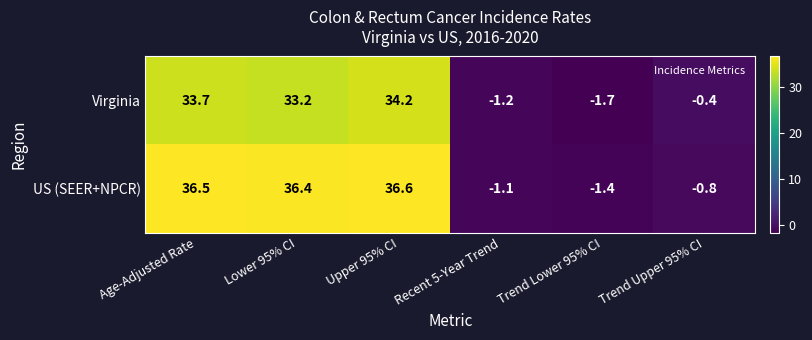

Which series changed the most between Age-Adjusted Rate and Trend Lower 95% CI?

US (SEER+NPCR)